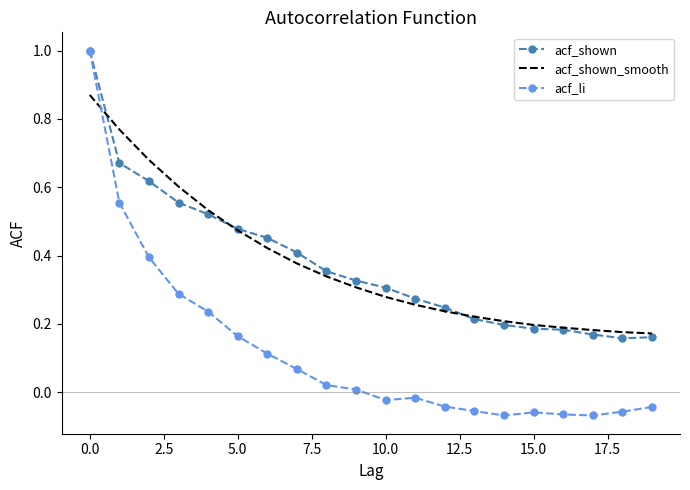

What is the greatest value displayed?

1.0